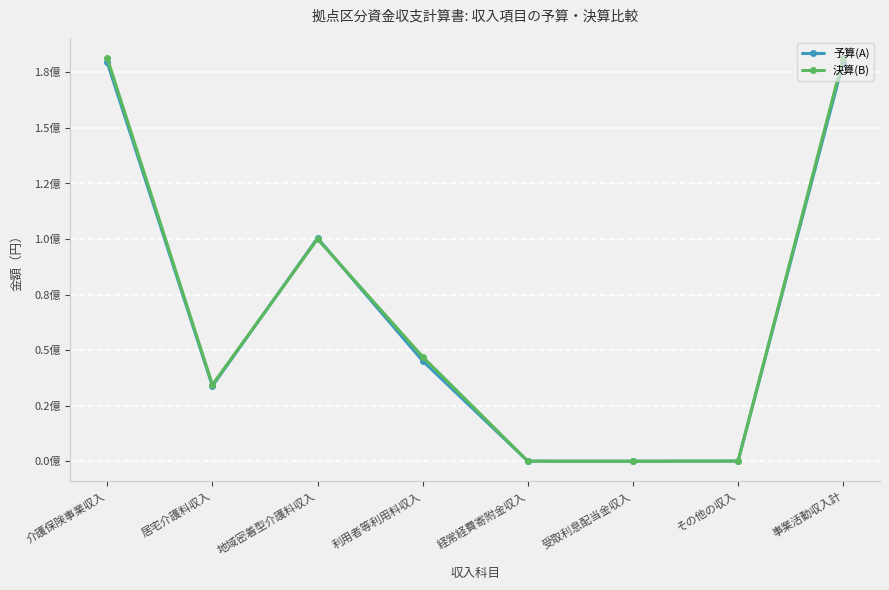

Rank the series by their maximum value, from lowest to highest.

予算(A), 決算(B)